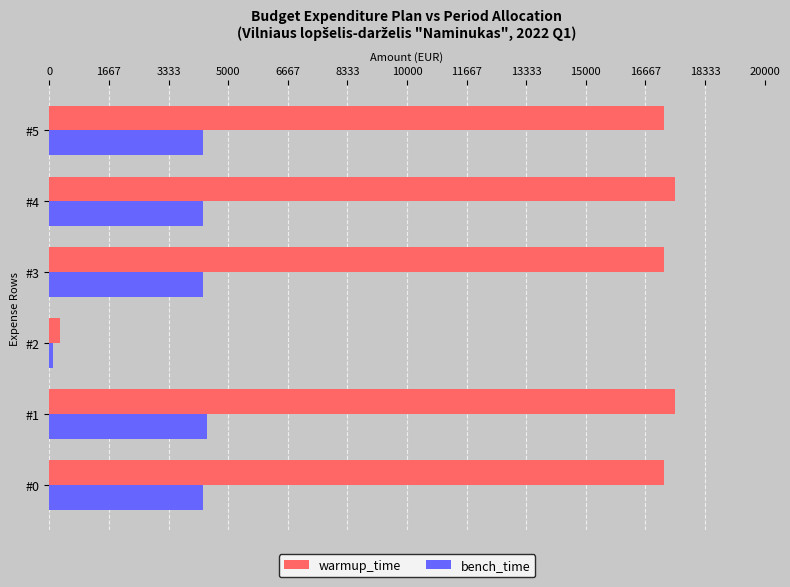

Which category has the lowest value across all series?

#2